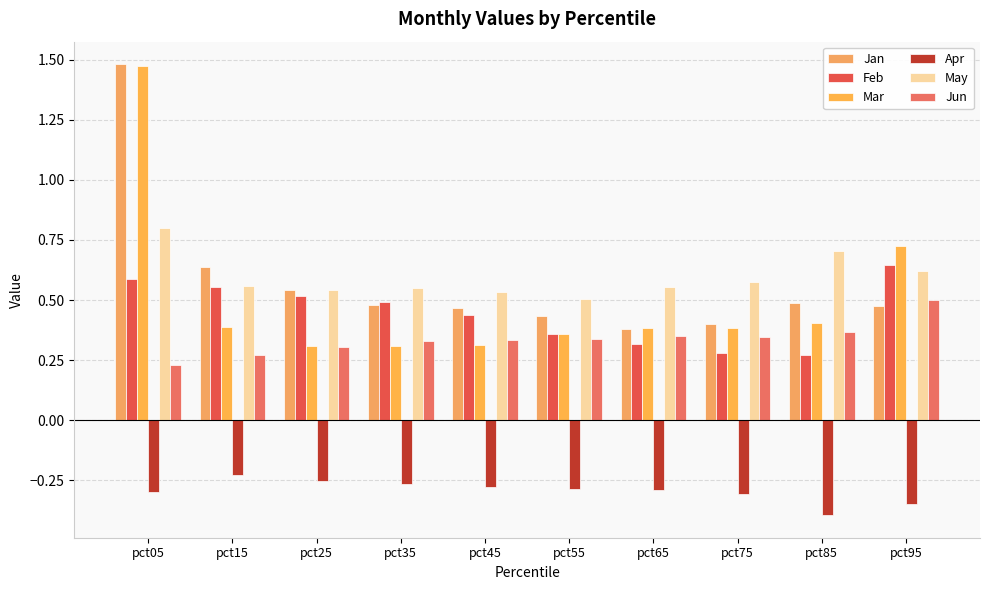

Read the Apr value at pct55.

-0.3